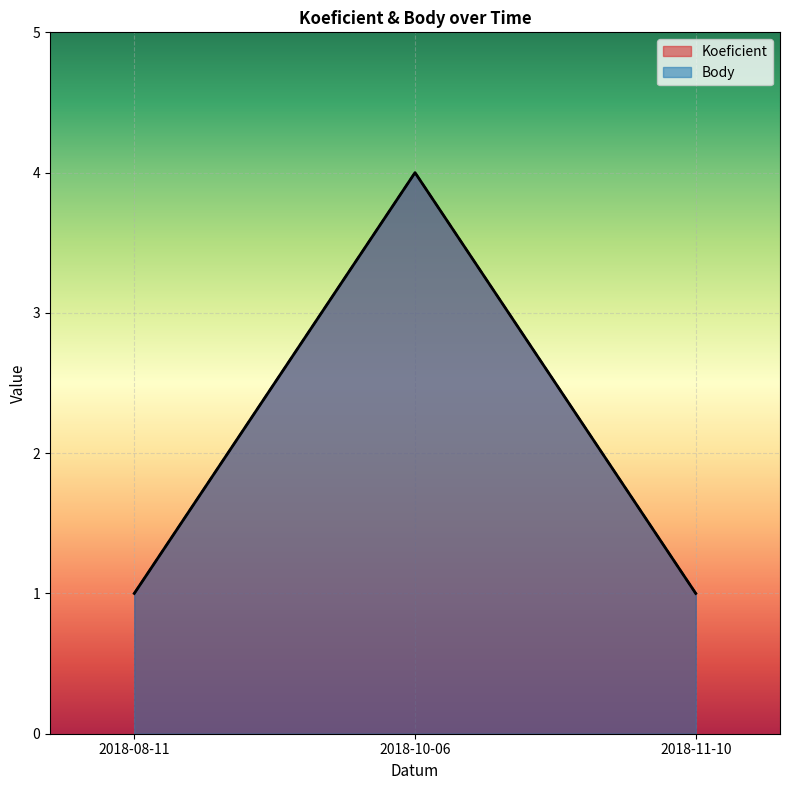

At how many categories does at least one series exceed 1?

1